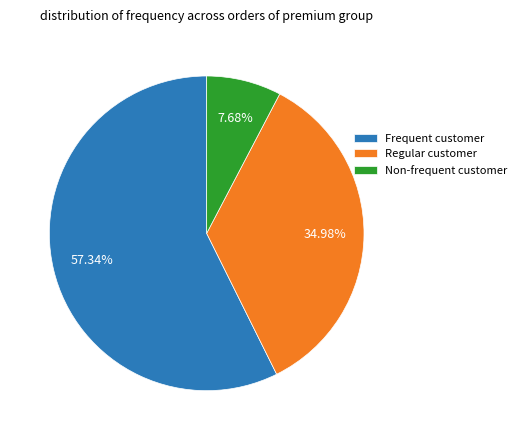

Is there any slice that represents more than half of the pie?

Yes